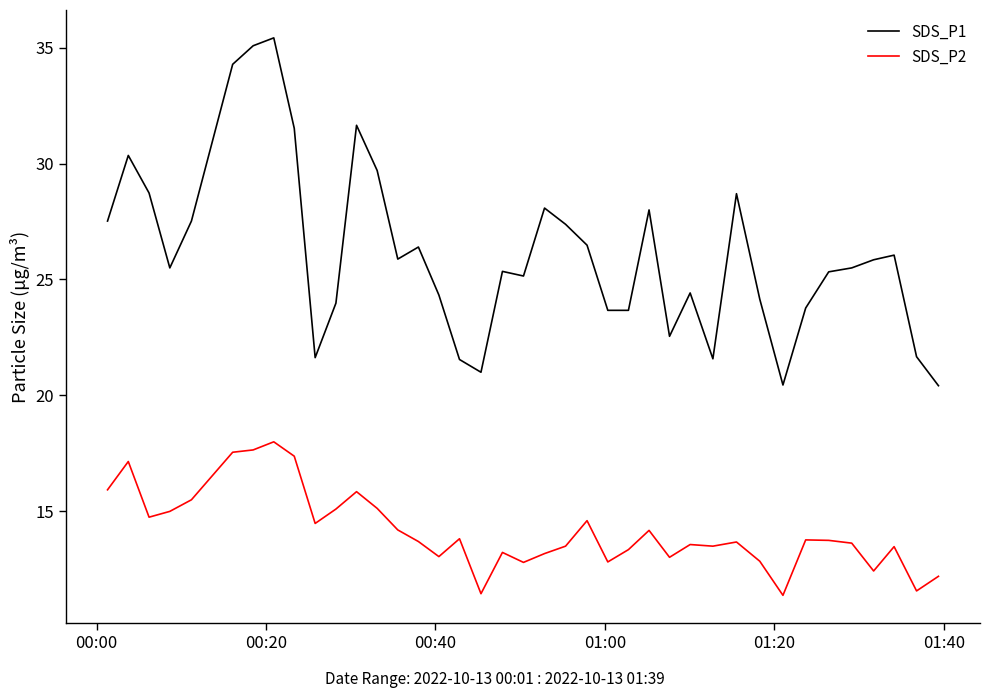

What is the minimum value for SDS_P2?

11.4